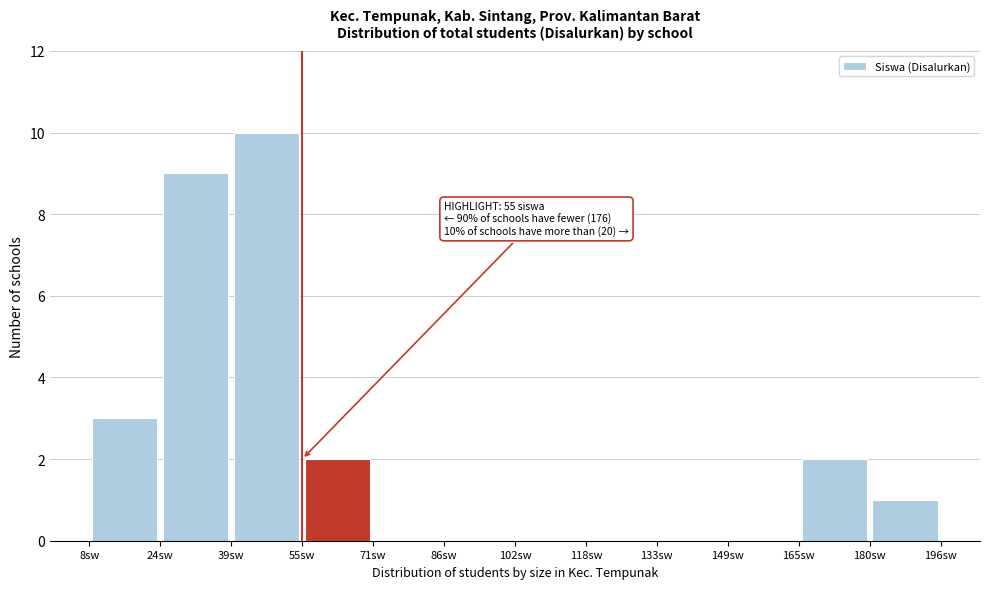

Over which range of the x-axis is the bar tallest?

40 to 56